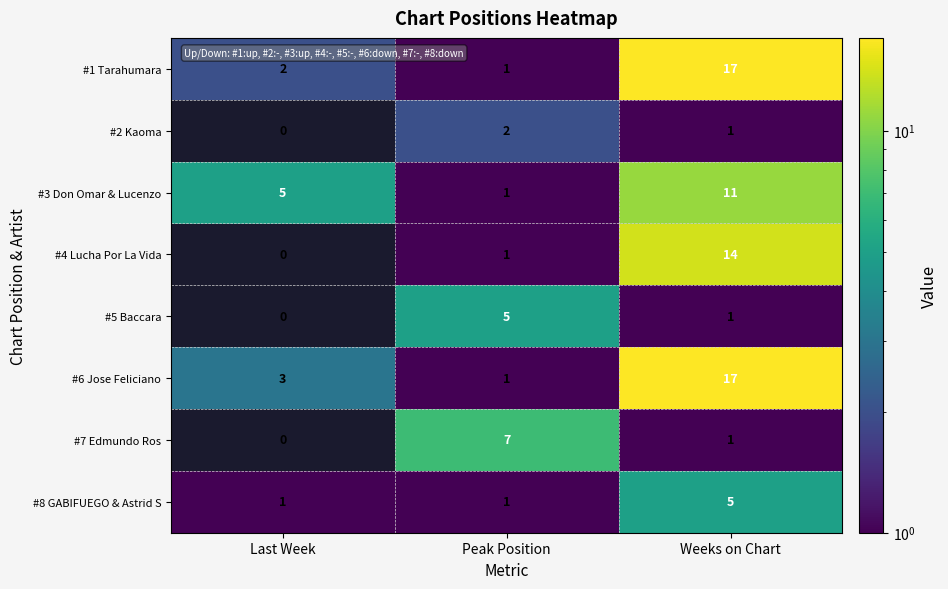

Which category has the highest value across all series?

Weeks on Chart